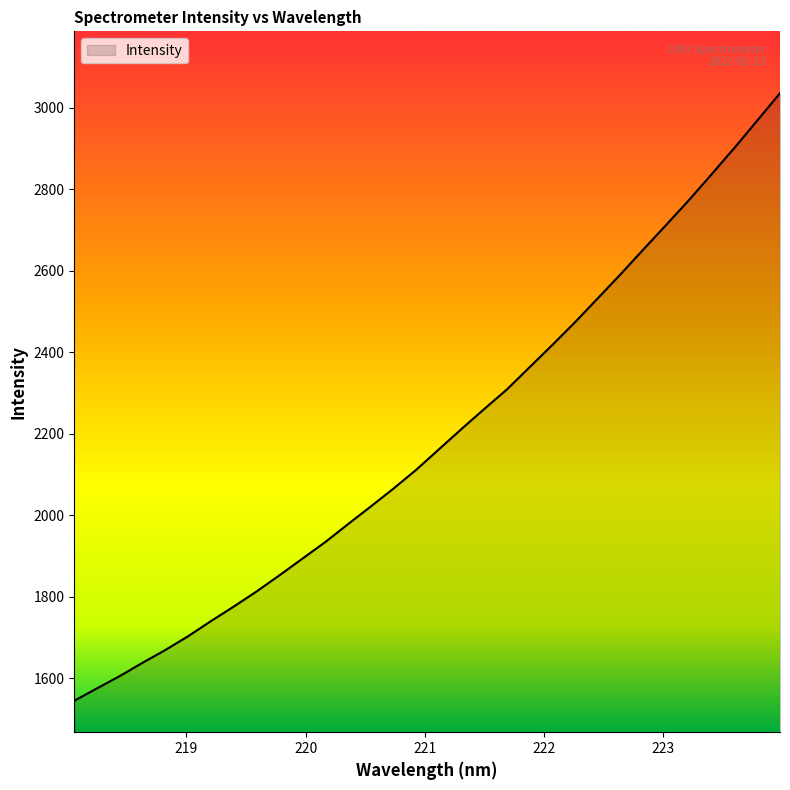

What is the greatest value displayed?

3035.1